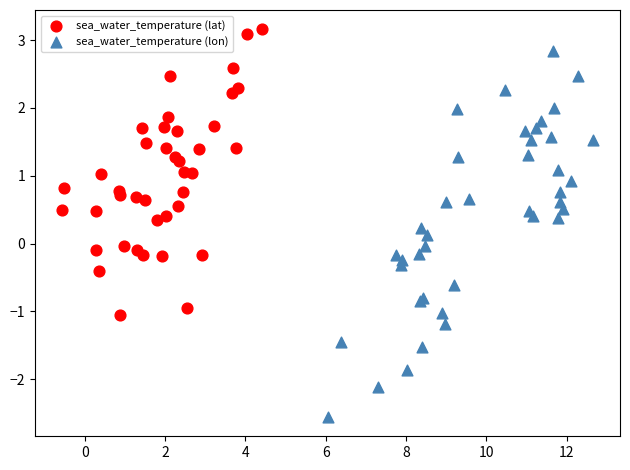

Which series contains the highest Y value?

sea_water_temperature (lat)